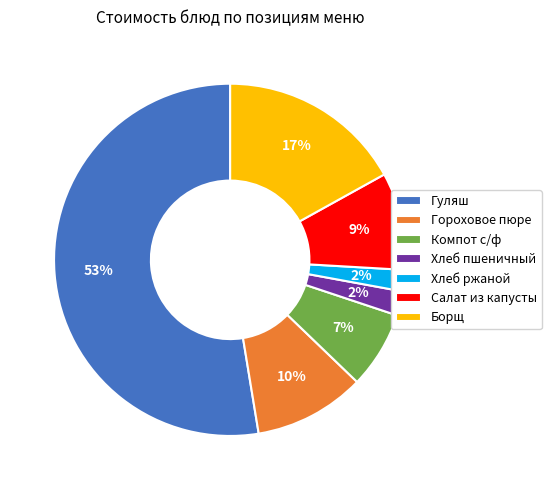

To the nearest percent, what portion does Борщ represent?

17%